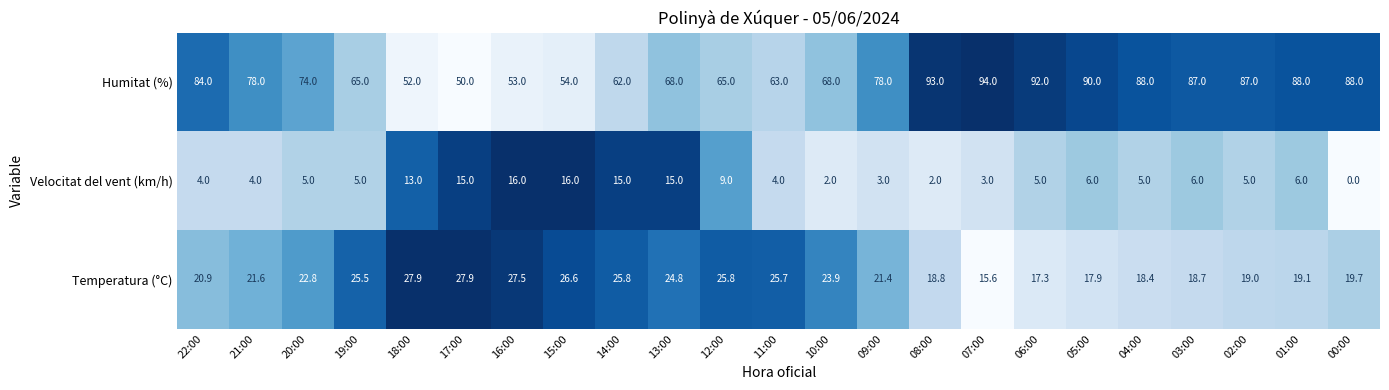

Count the number of data series in this chart.

3